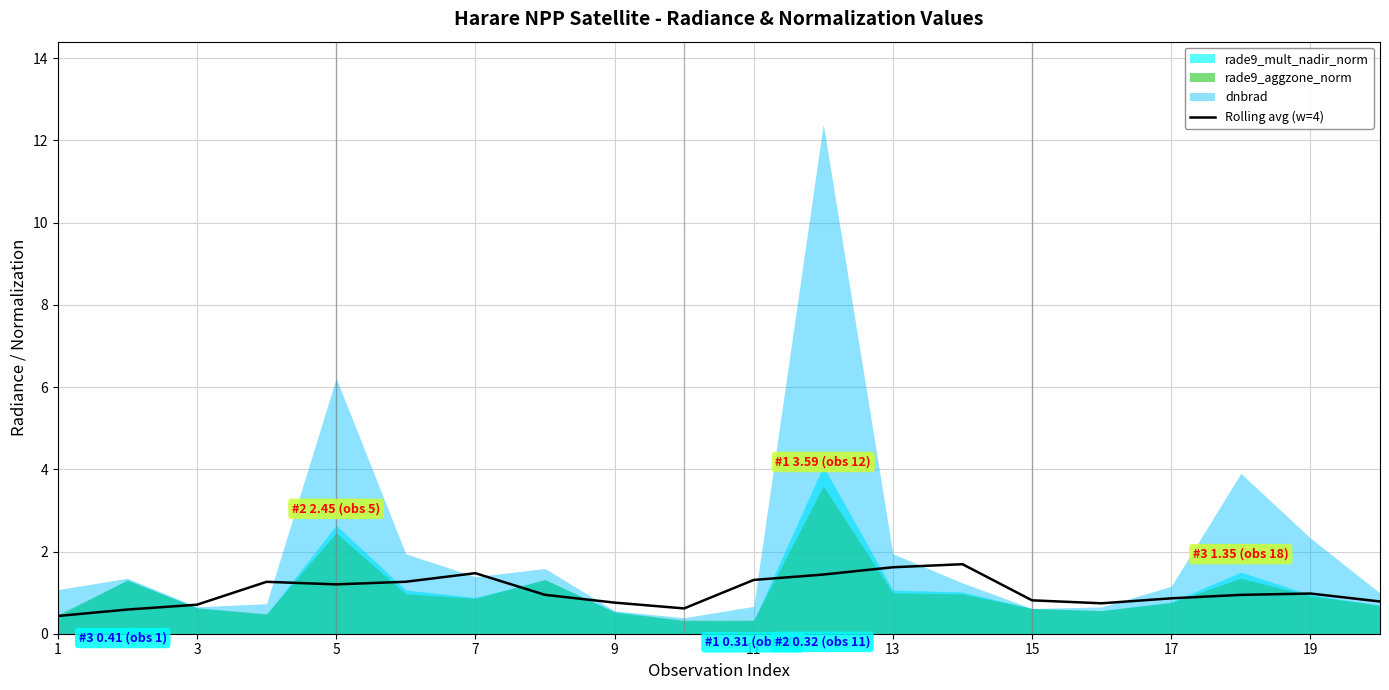

The Rolling avg (w=4) series shows 0.5 at 13. True or false?

False